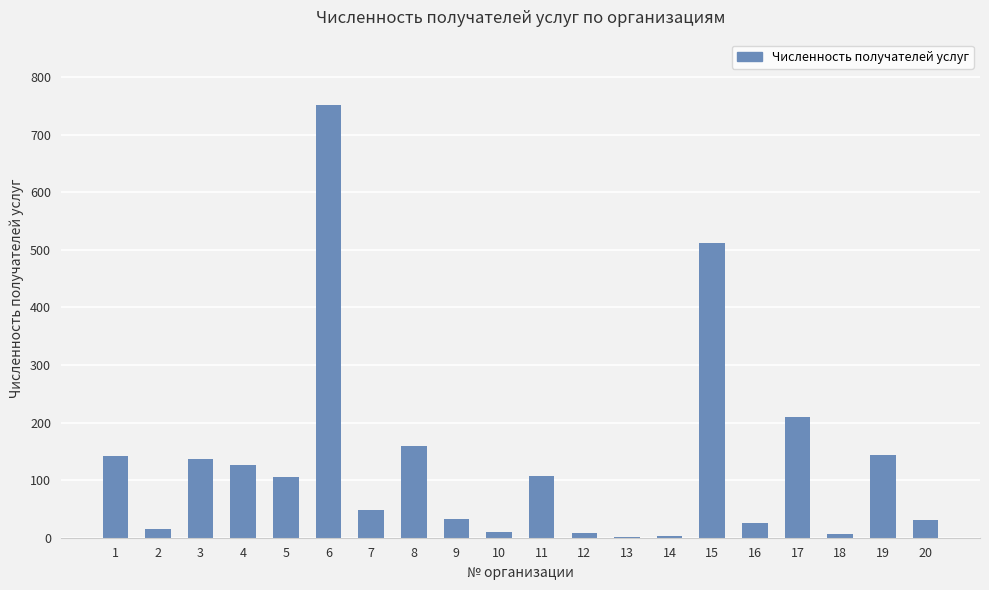

What is the maximum value shown in the chart?

752